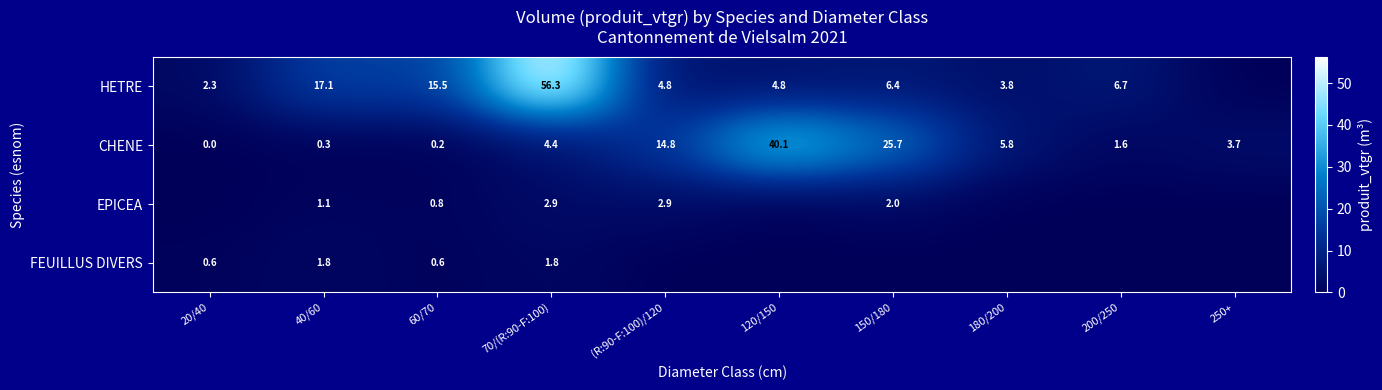

What is the difference between the maximum and second lowest values in the CHENE series?

39.9